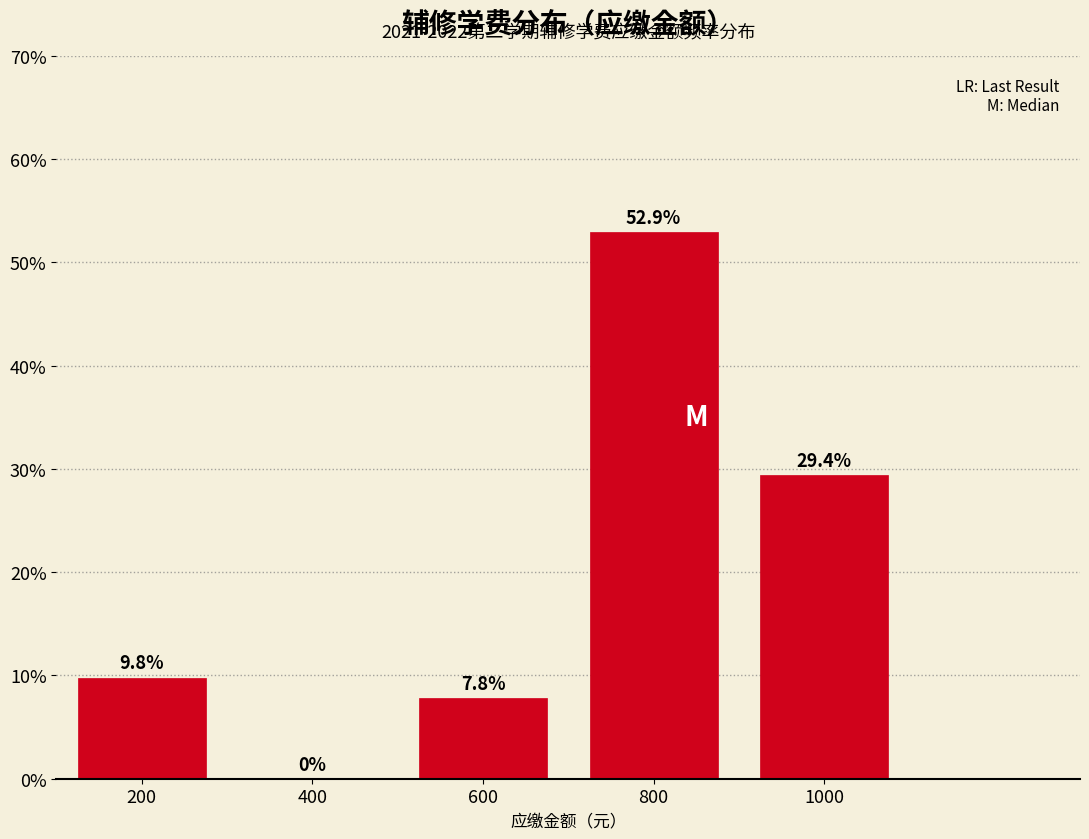

Reading left to right, list all the values displayed in this chart.

200=9.8	400=0.0	600=7.8	800=52.9	1000=29.4